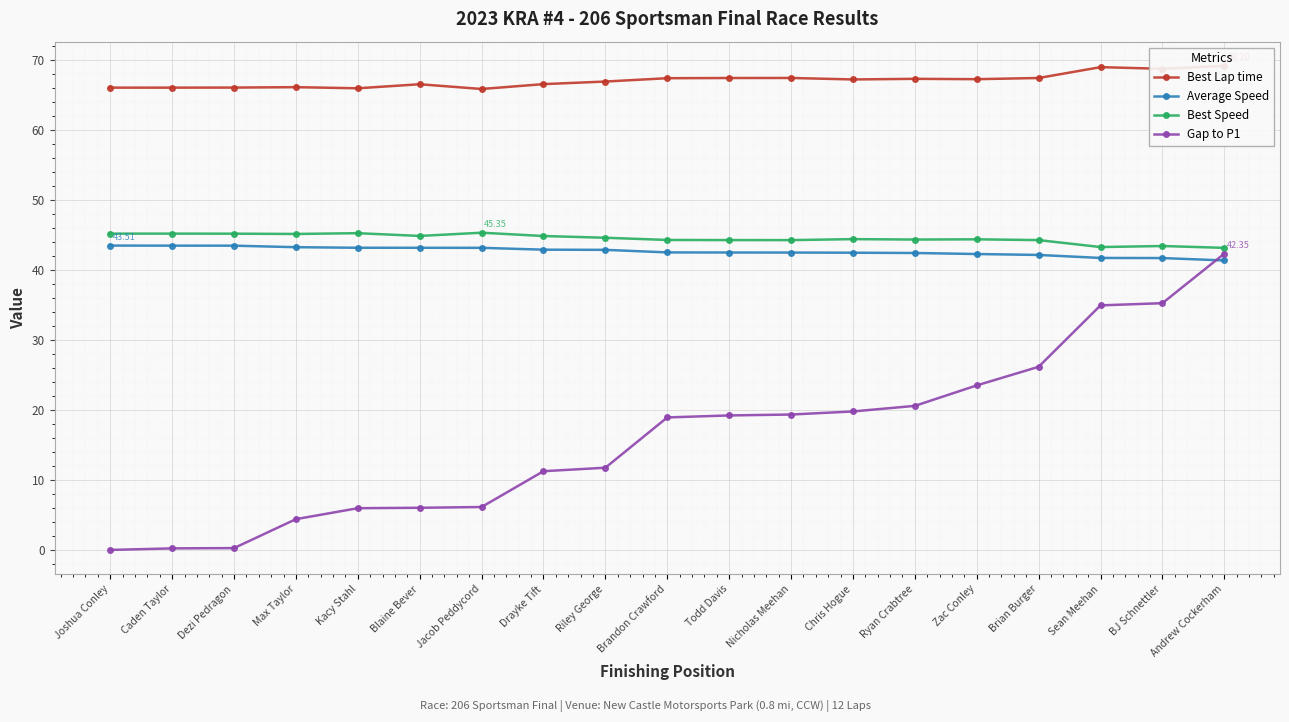

How many values in Gap to P1 are above zero?

18